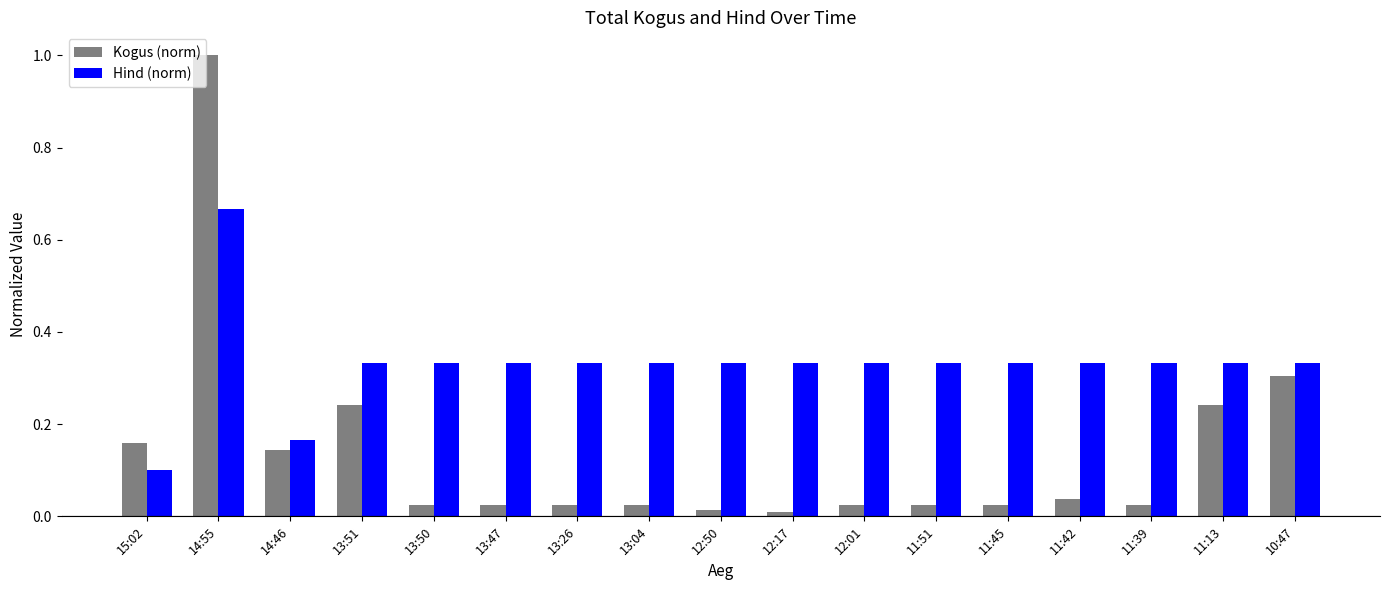

Does the chart contain stacked bars?

No